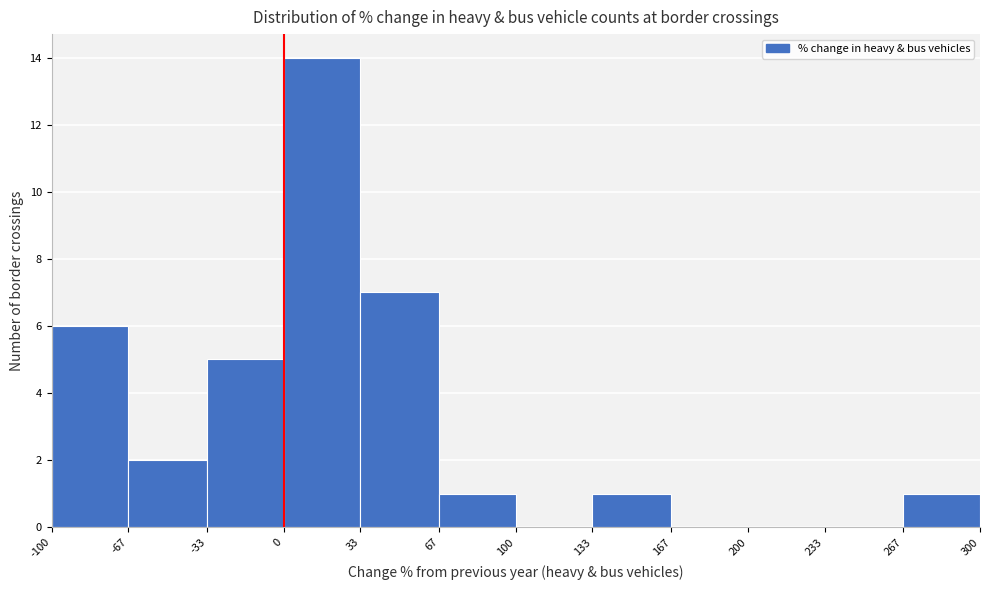

Reading left to right, list every bar in this chart as the range it spans on the x-axis followed by its height. The values are not printed on the chart, so give them approximately, as read against the axis.

-100 to -67: 6
-67 to -33: 2
-33 to 0: 5
0 to 33: 14
33 to 67: 7
67 to 100: 1
100 to 133: 0
133 to 167: 1
167 to 200: 0
200 to 233: 0
233 to 267: 0
267 to 300: 1